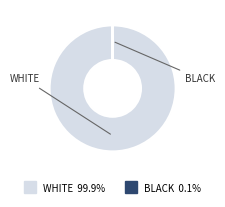

Is there a majority slice in this chart?

Yes